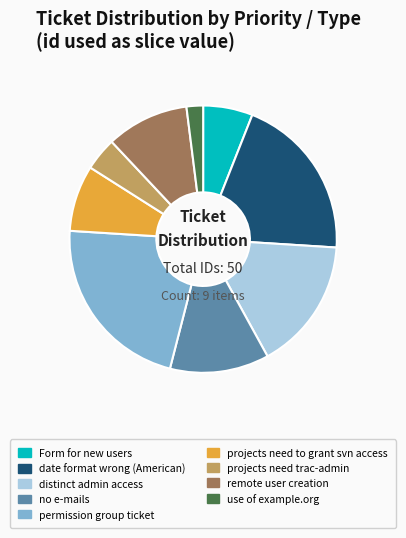

Rank the categories by value from highest to lowest.

permission group ticket, date format wrong (American), distinct admin access, no e-mails, remote user creation, projects need to grant svn access, Form for new users, projects need trac-admin, use of example.org